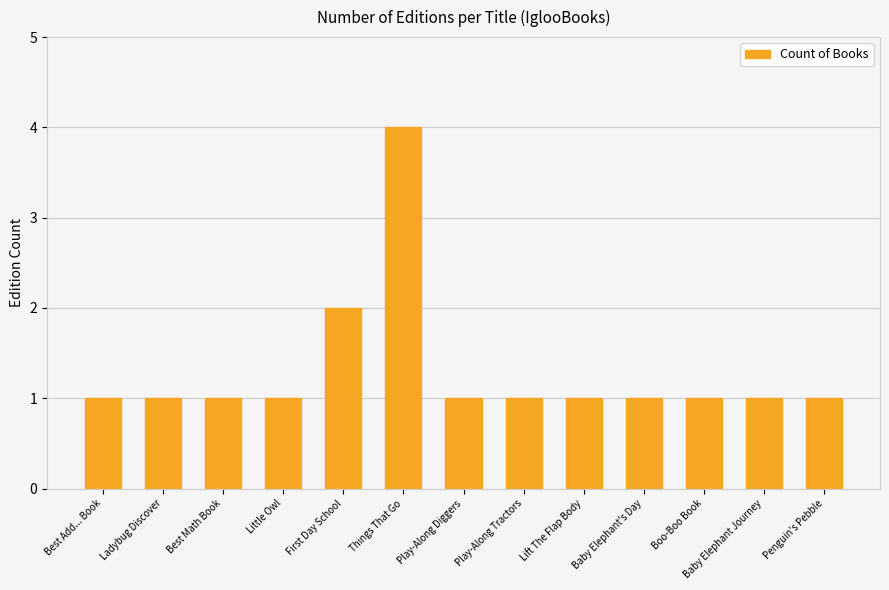

How many bars are there in total?

13